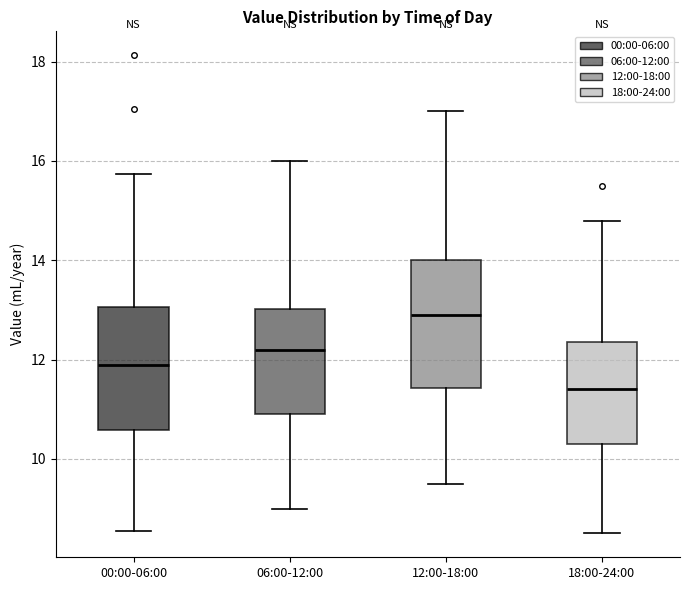

Reading left to right, transcribe this box plot: for each box, give where its median line is, the range the box spans, and where its two whiskers end, as read against the y-axis. The values are not printed on the chart, so give them approximately, as read against the axis.

00:00-06:00: median 11.8, box 10.6 to 13.0, whiskers 8.6 to 15.8
06:00-12:00: median 12.2, box 11.0 to 13.0, whiskers 9.0 to 16.0
12:00-18:00: median 13.0, box 11.4 to 14.0, whiskers 9.6 to 17.0
18:00-24:00: median 11.4, box 10.4 to 12.4, whiskers 8.6 to 14.8